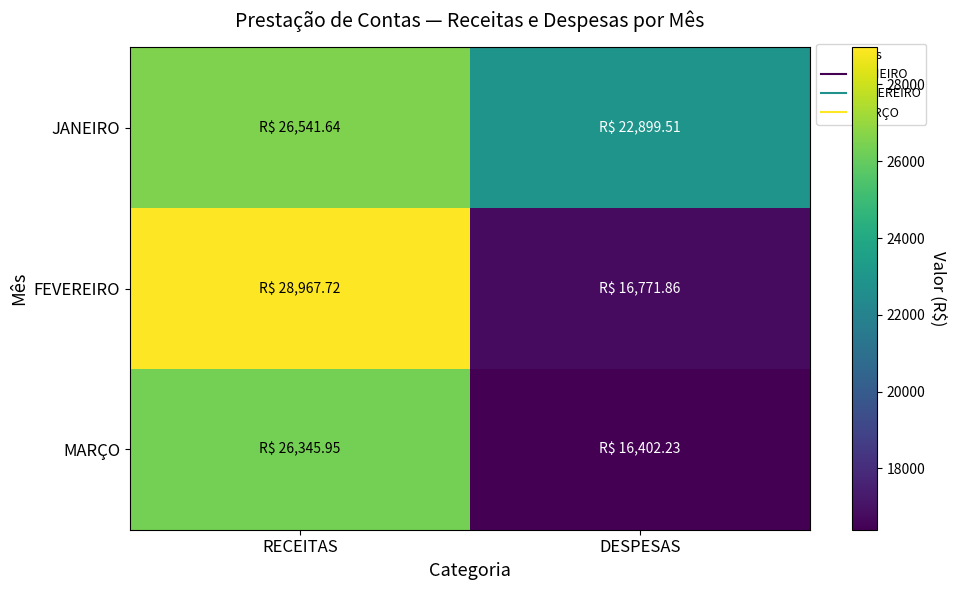

List the series in order of their overall mean, lowest first.

MARÇO, FEVEREIRO, JANEIRO